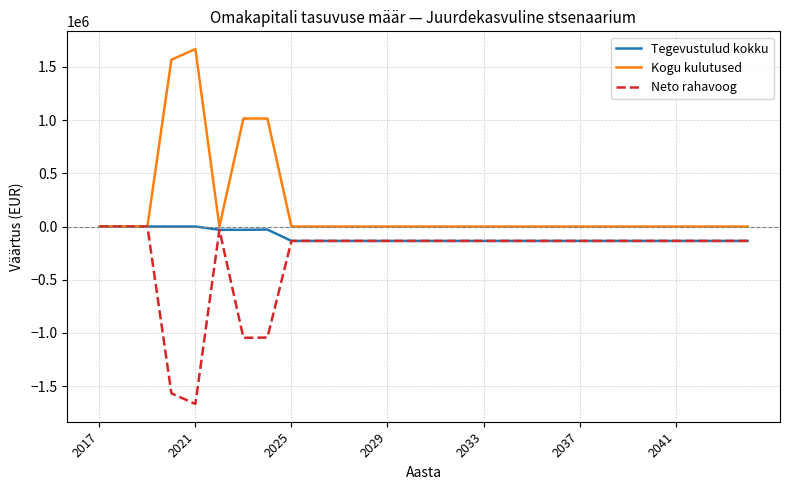

List the series in order of their overall mean, lowest first.

Neto rahavoog, Tegevustulud kokku, Kogu kulutused